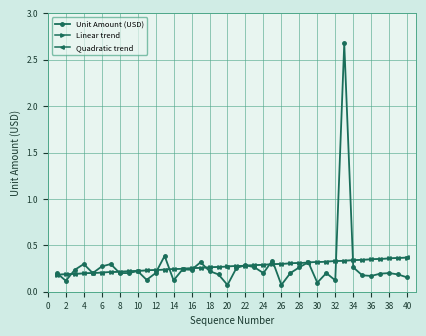

What is the maximum value for Unit Amount (USD)?

2.7